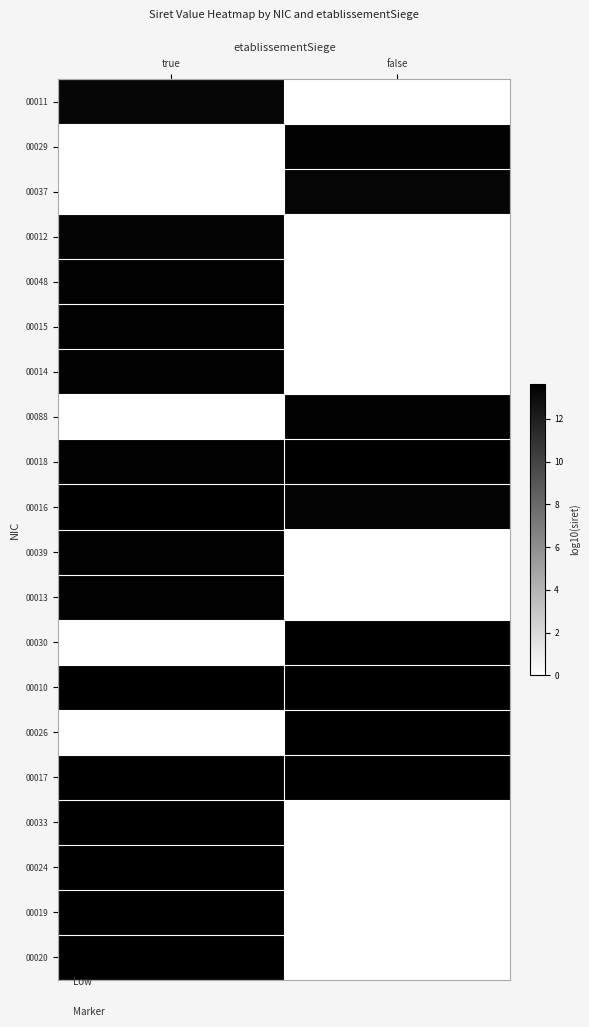

What is the spread (max minus min) of values at false?

13.6